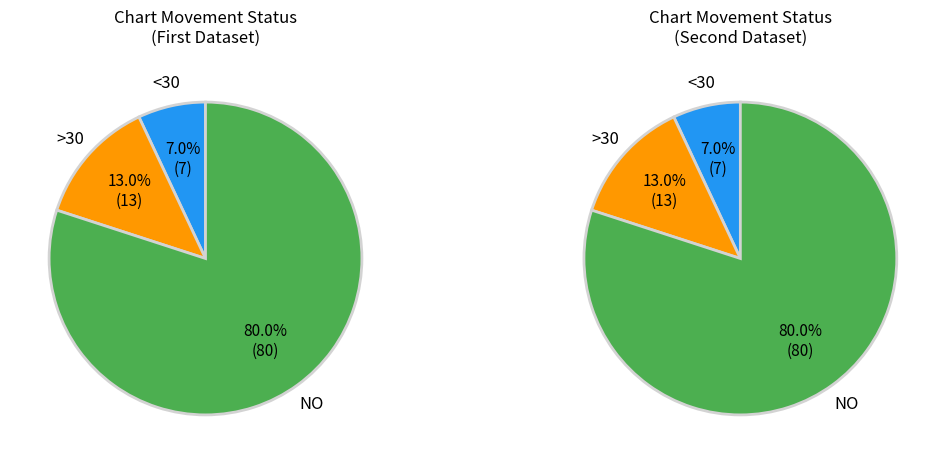

Is there any slice that represents more than half of the pie?

Yes